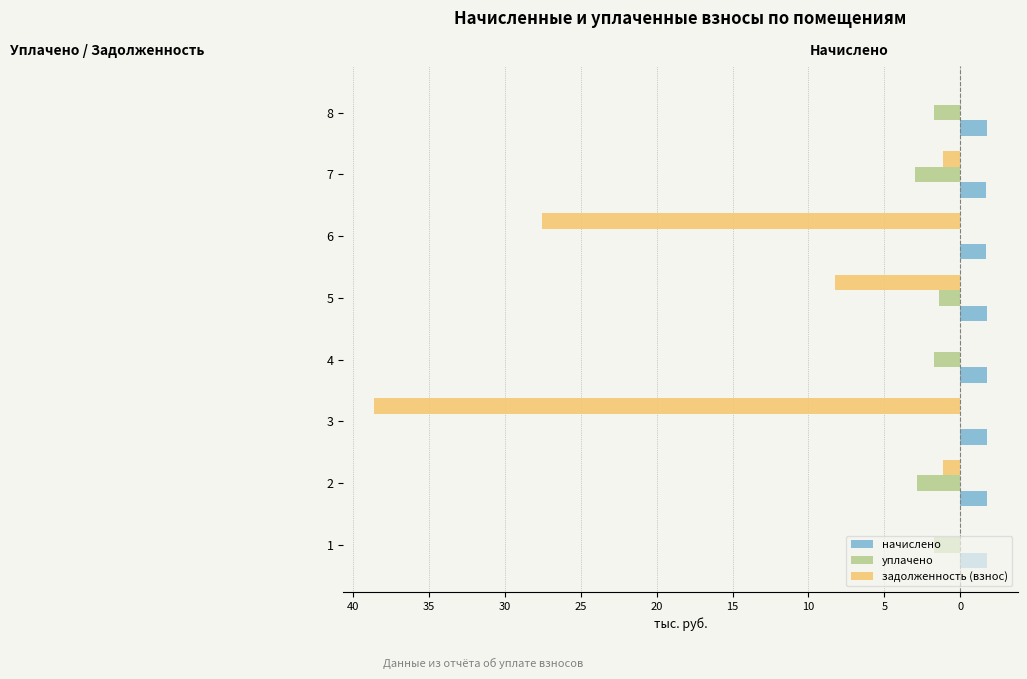

What is the value of the начислено bar at the 5th from the left?

1.7